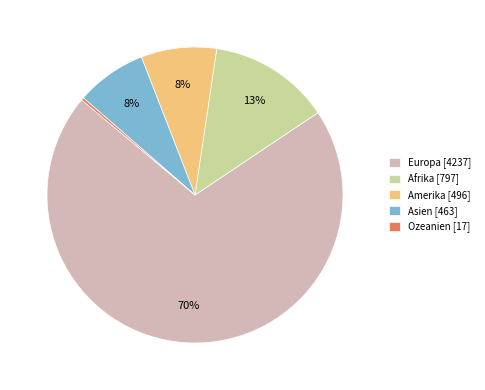

How many slices are in this pie chart?

5